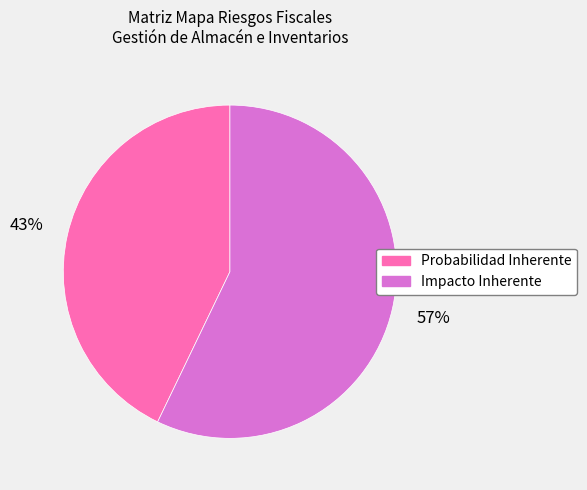

To the nearest percent, what is the difference between the Probabilidad Inherente and Impacto Inherente slice percentages?

14%